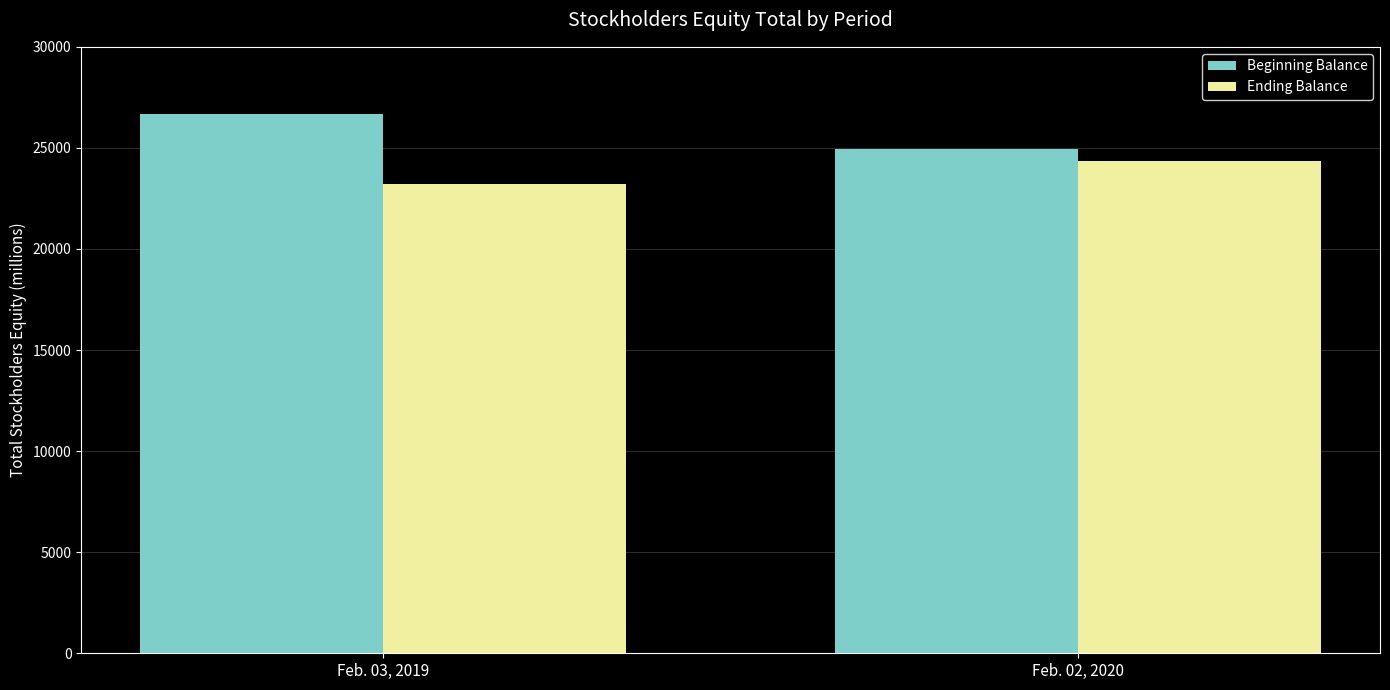

How many bars are there in each group?

2